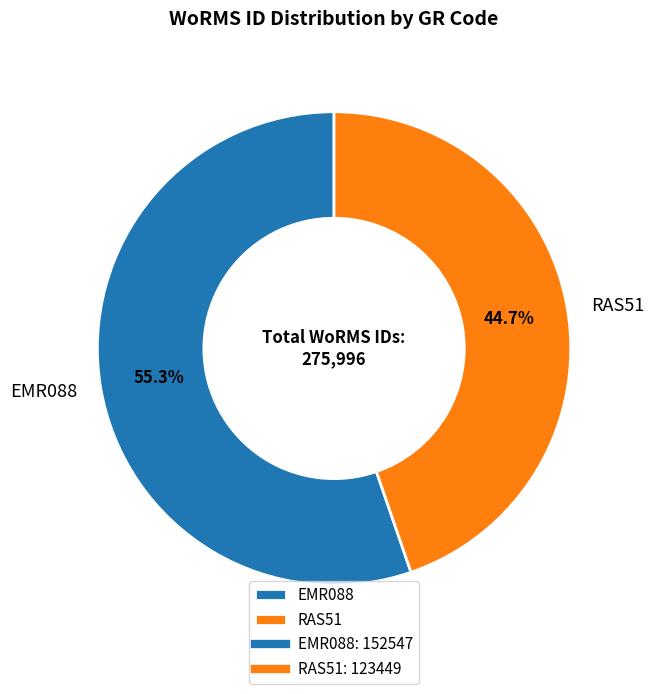

What percentage is the EMR088 slice, to the nearest percent?

55%